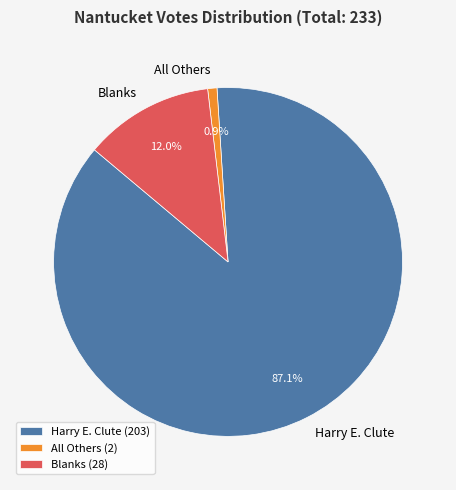

Rank the categories by value from highest to lowest.

Harry E. Clute, Blanks, All Others